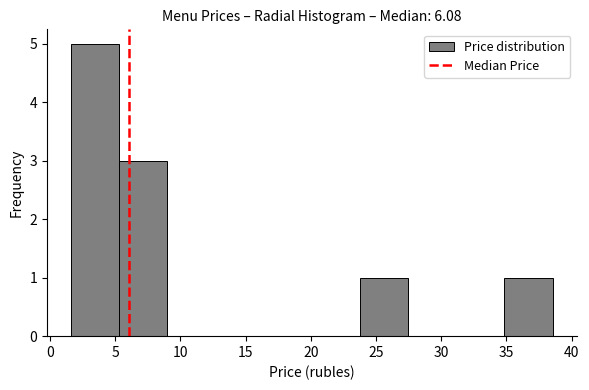

Reading left to right, transcribe this chart: for each bar, give the range it covers on the x-axis and its height. Neither the bar edges nor the heights are printed on the chart, so give them approximately, as read against the axes.

1.5 to 5.5: 5
5.5 to 9.0: 3
9.0 to 12.5: 0
12.5 to 16.5: 0
16.5 to 20.0: 0
20.0 to 24.0: 0
24.0 to 27.5: 1
27.5 to 31.0: 0
31.0 to 35.0: 0
35.0 to 38.5: 1